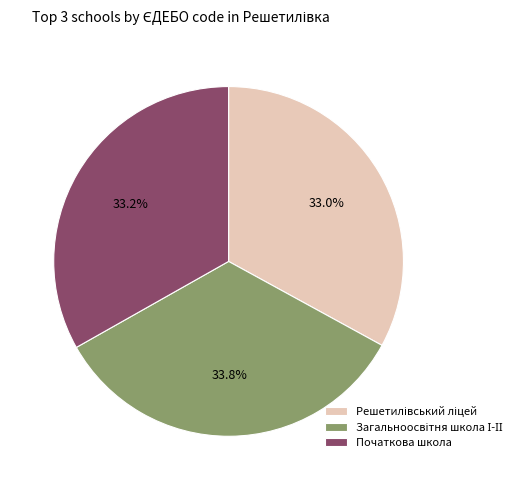

To the nearest percent, what is the average slice percentage?

33%